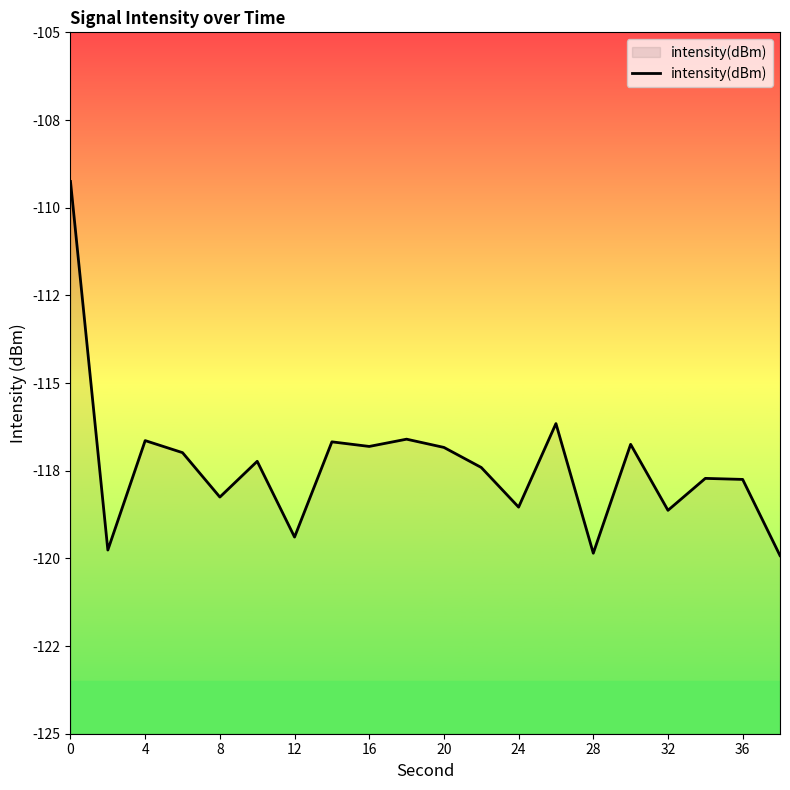

True or false: the data shows -119.9 at 19.

True